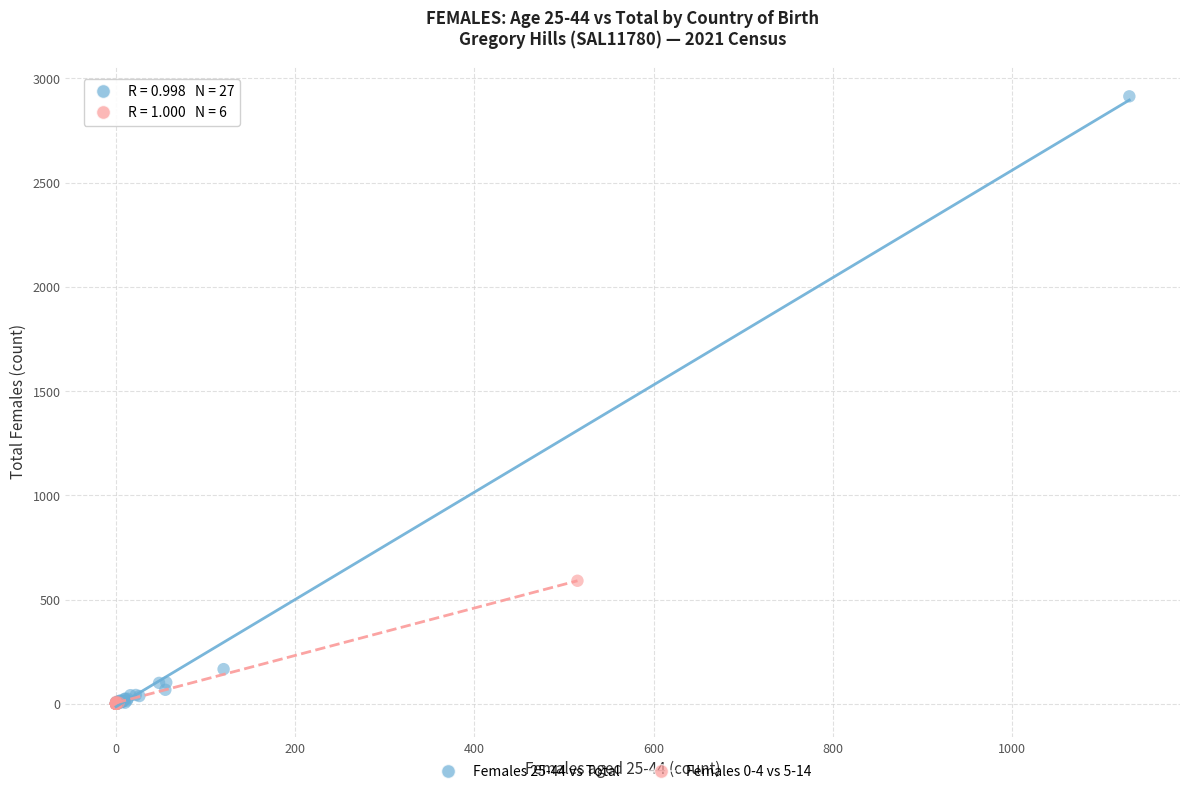

Which series reaches the maximum Y coordinate?

Females 25-44 vs Total